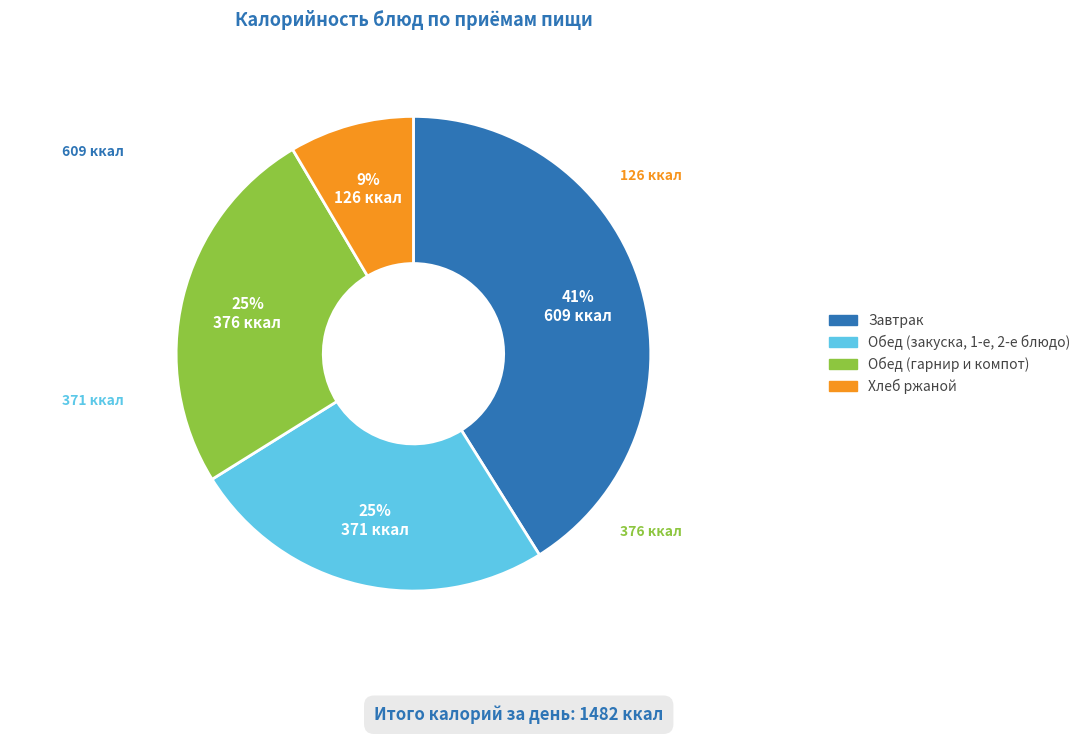

Is there any slice that represents more than half of the pie?

No